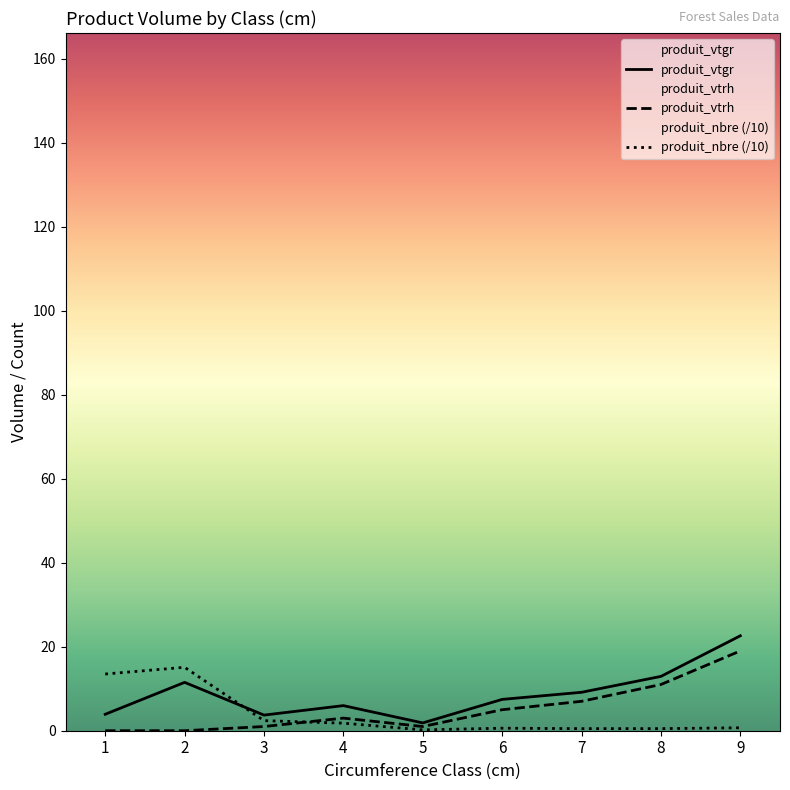

Is it true that produit_vtgr equals 7.5 at 6?

True